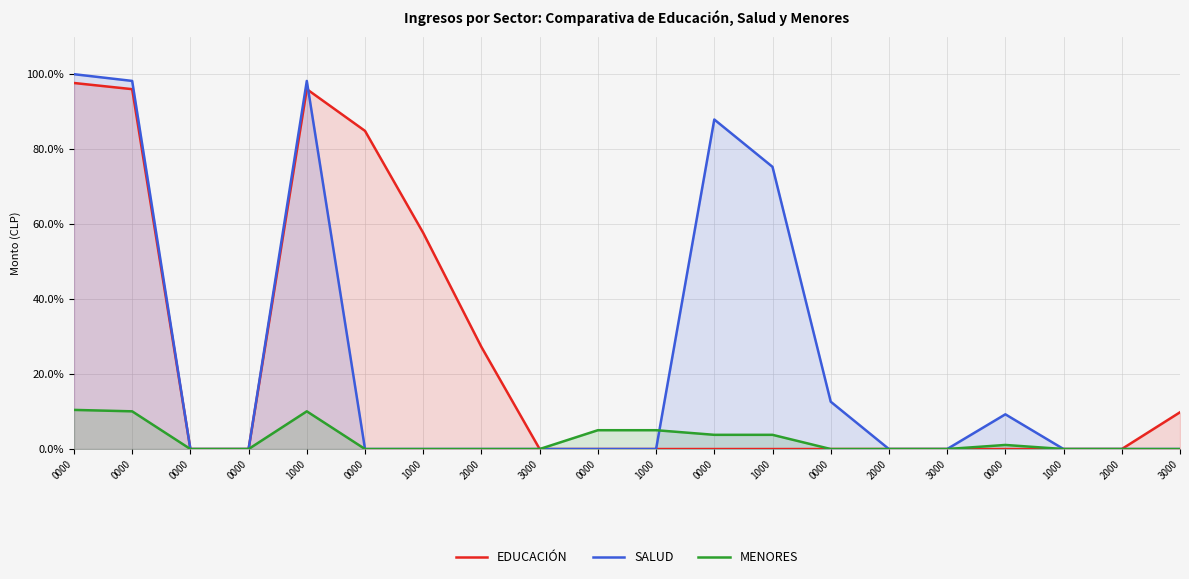

Does the chart display data point markers on the line(s)?

No